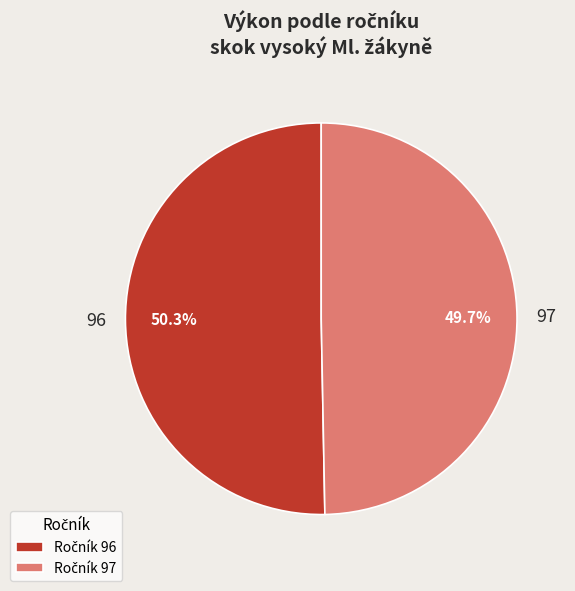

How many segments does this pie chart have?

2